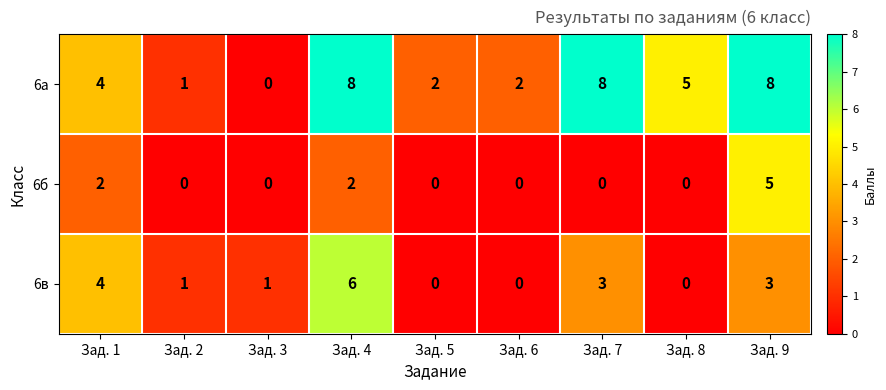

Is it true that 6а equals 5 at Зад. 8?

True